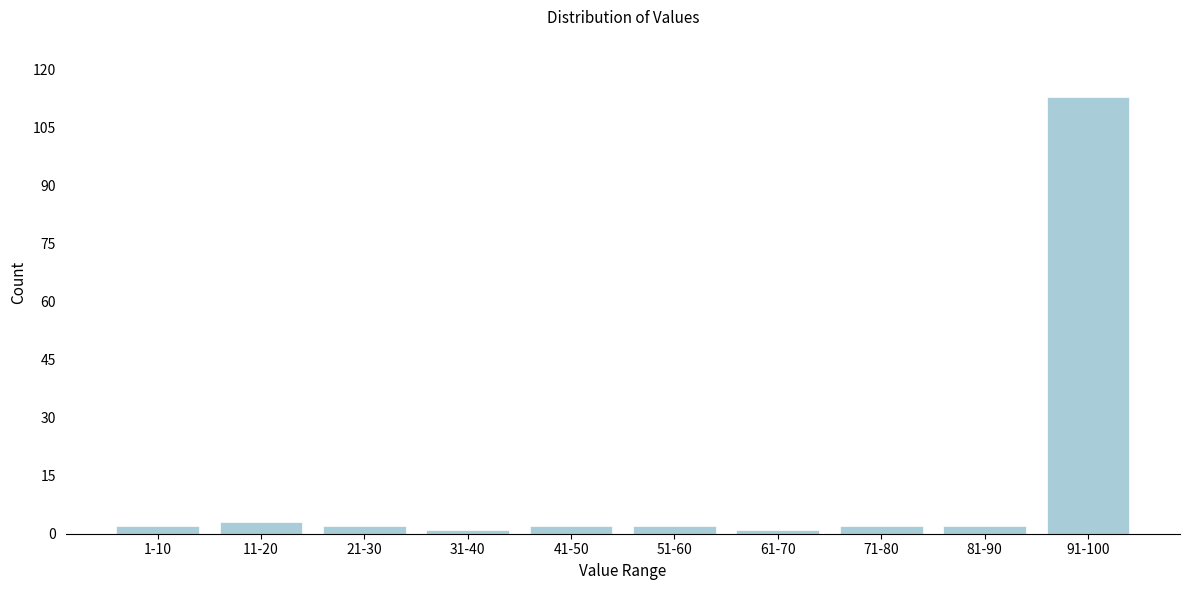

Reading left to right, transcribe all the data shown in this chart.

1-10=2	11-20=3	21-30=2	31-40=1	41-50=2	51-60=2	61-70=1	71-80=2	81-90=2	91-100=113